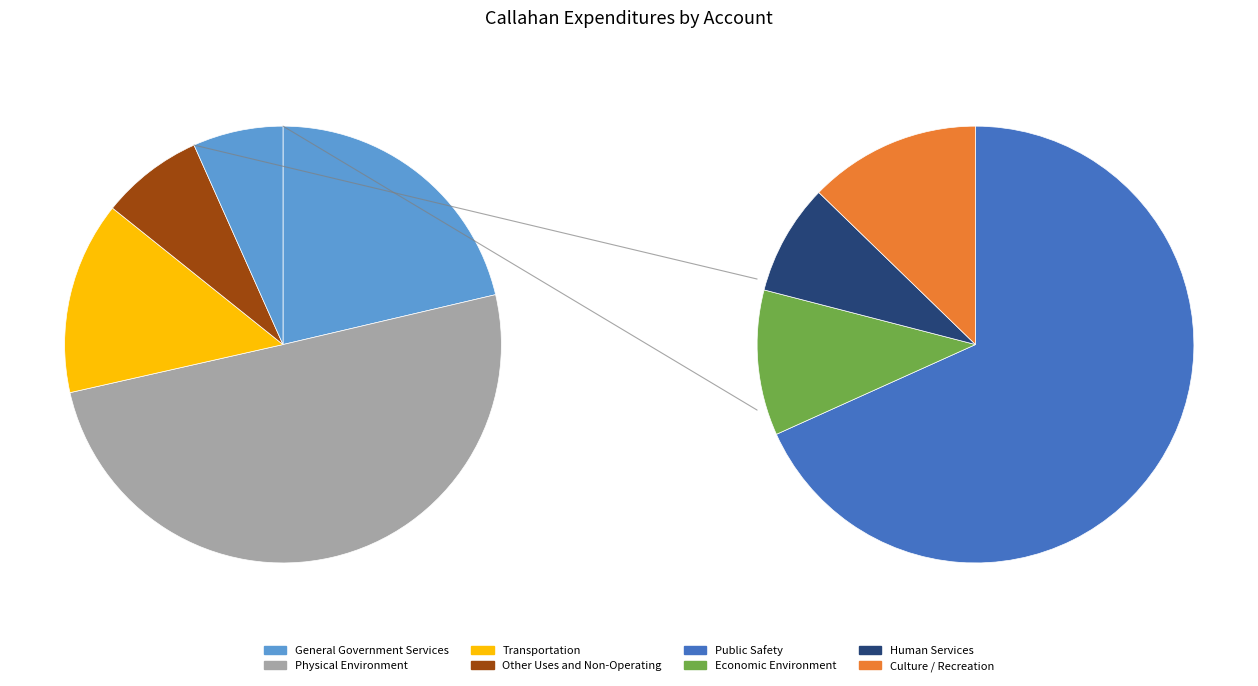

How many slices are in this pie chart?

8